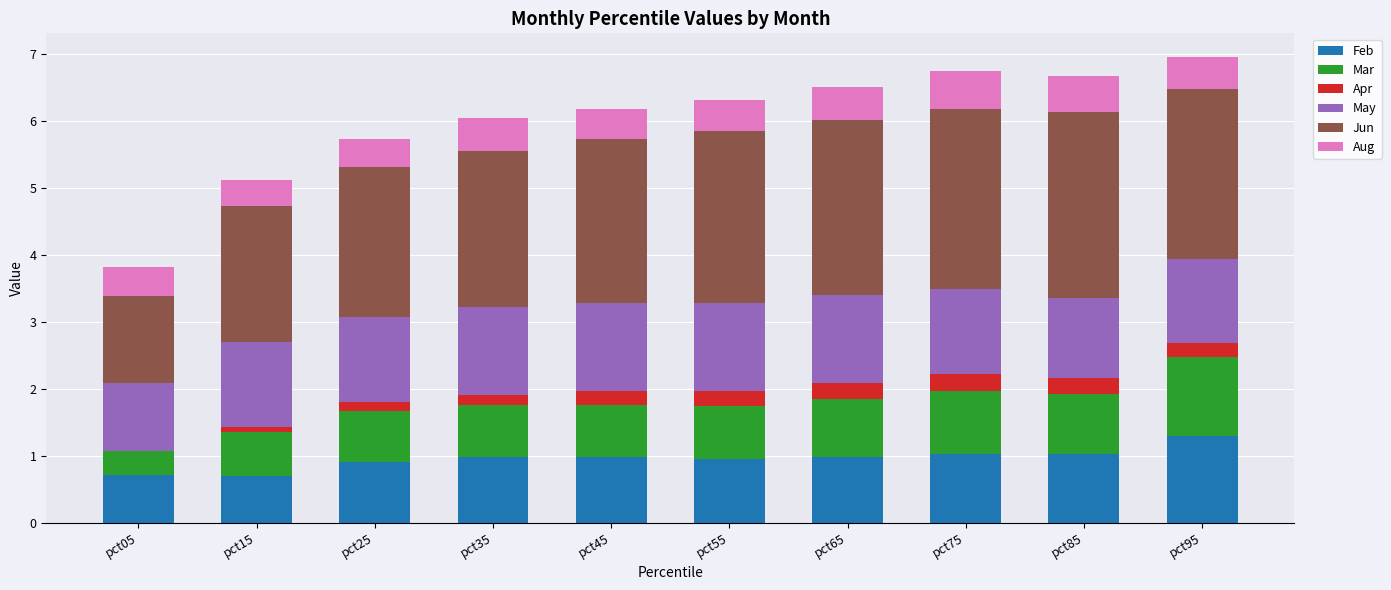

What is the total value across all series at pct05?

3.8